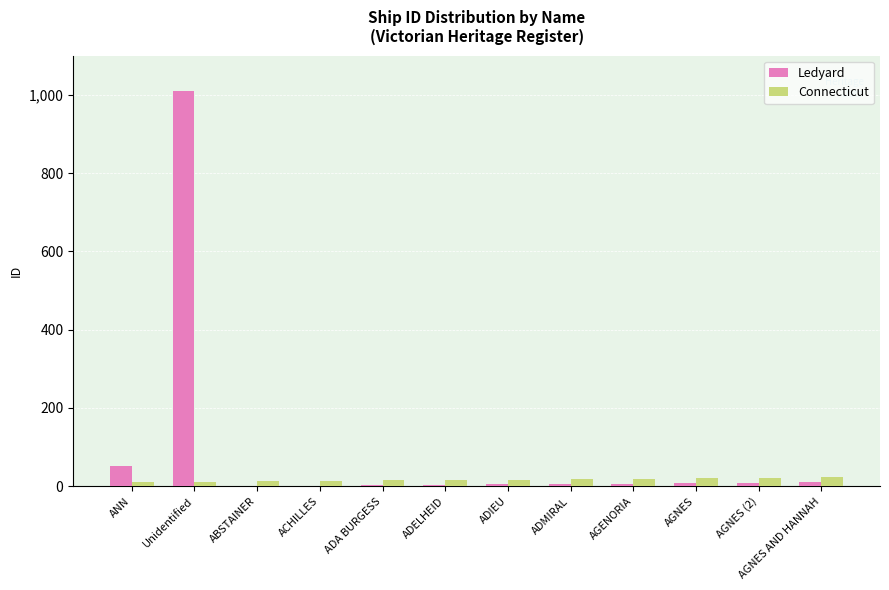

The Connecticut series shows 19 at AGENORIA. True or false?

True